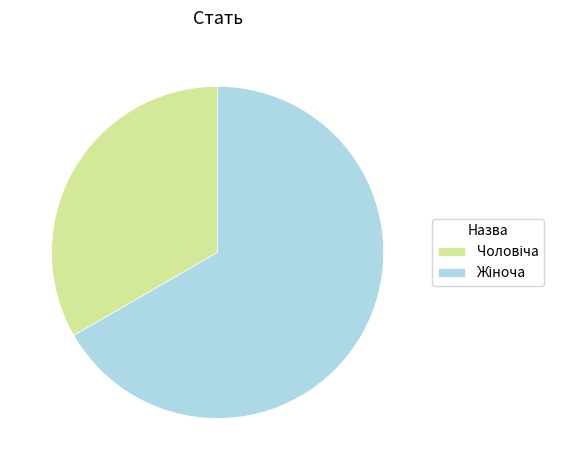

Is there any slice that represents more than half of the pie?

Yes